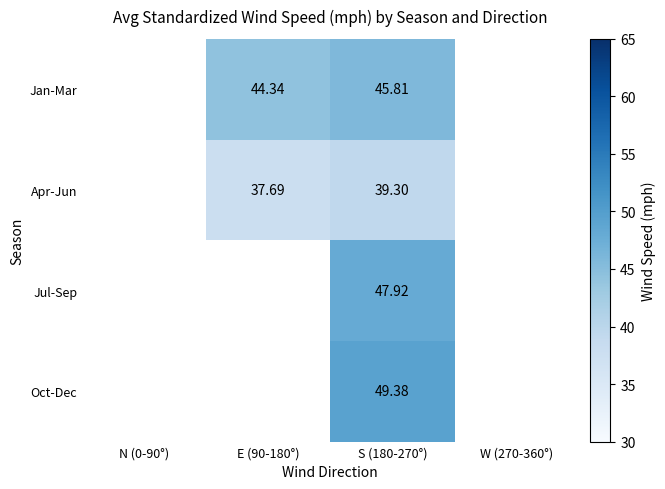

Is the value of Apr-Jun at E (90-180°) greater than the value of Jan-Mar at S (180-270°)?

No